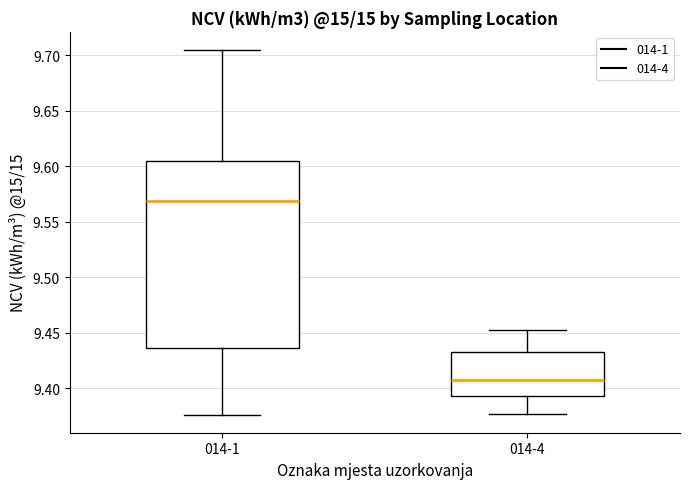

Which box's median line is the highest?

014-1